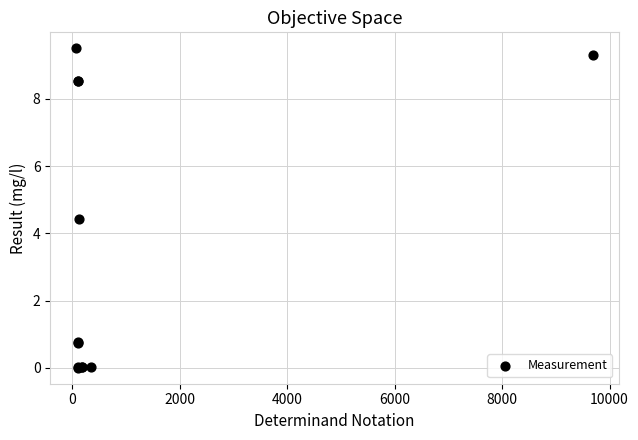

What Y value in the scatter plot is closest to 4?

4.4